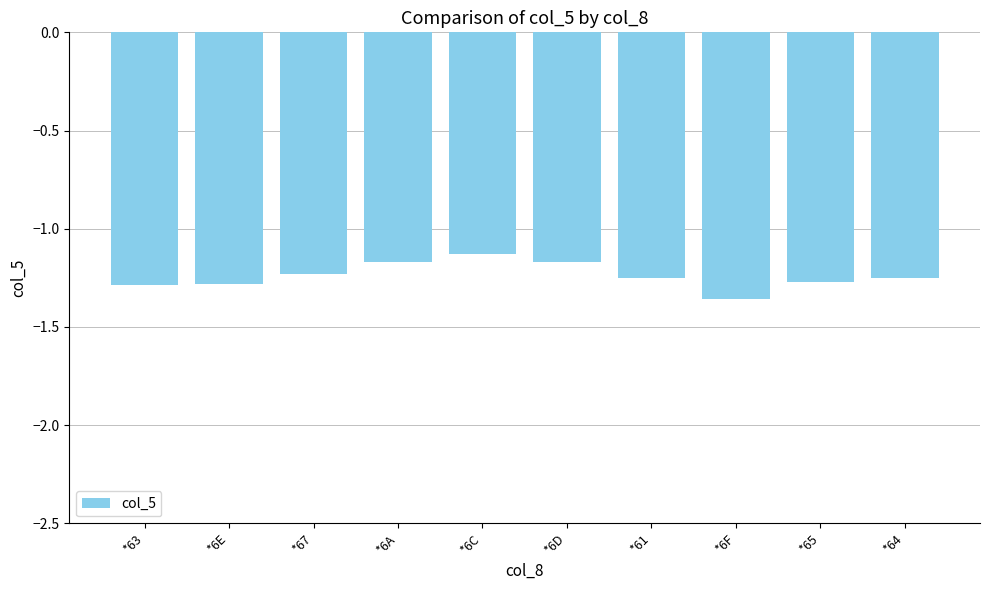

At which category does the chart reach its minimum across all series?

*6F